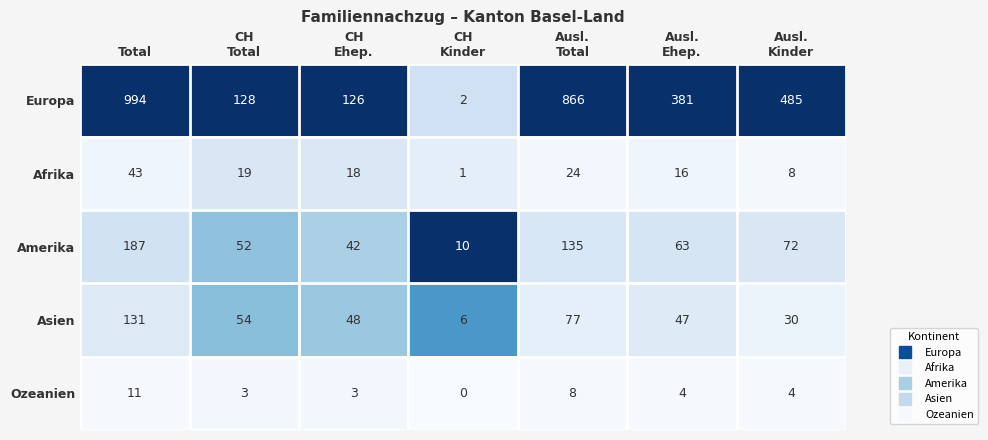

At CH
Kinder, list the series in order from largest to smallest.

Amerika, Asien, Europa, Afrika, Ozeanien